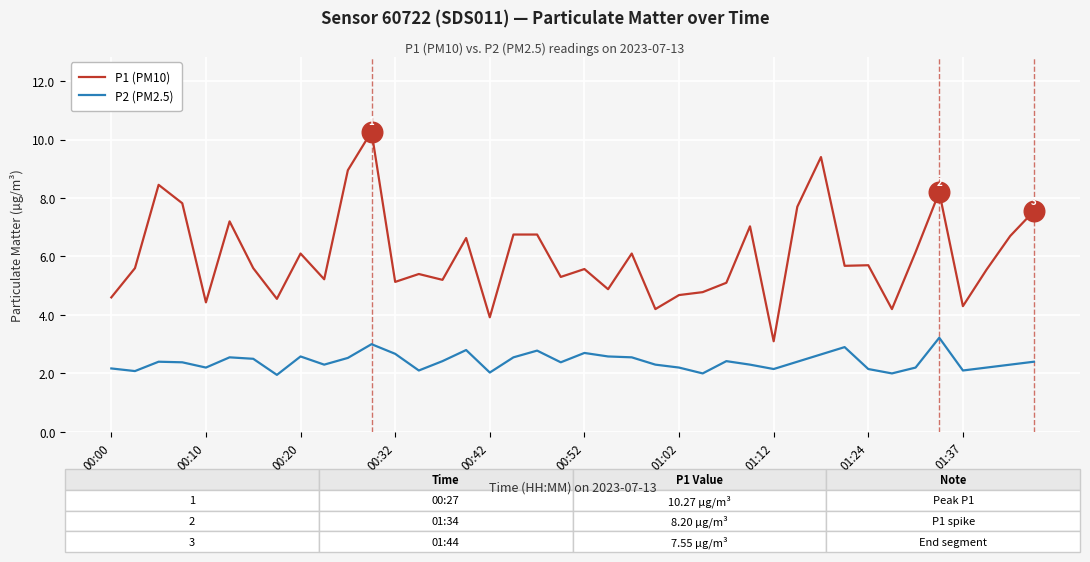

What is the maximum value for P1 (PM10)?

10.3